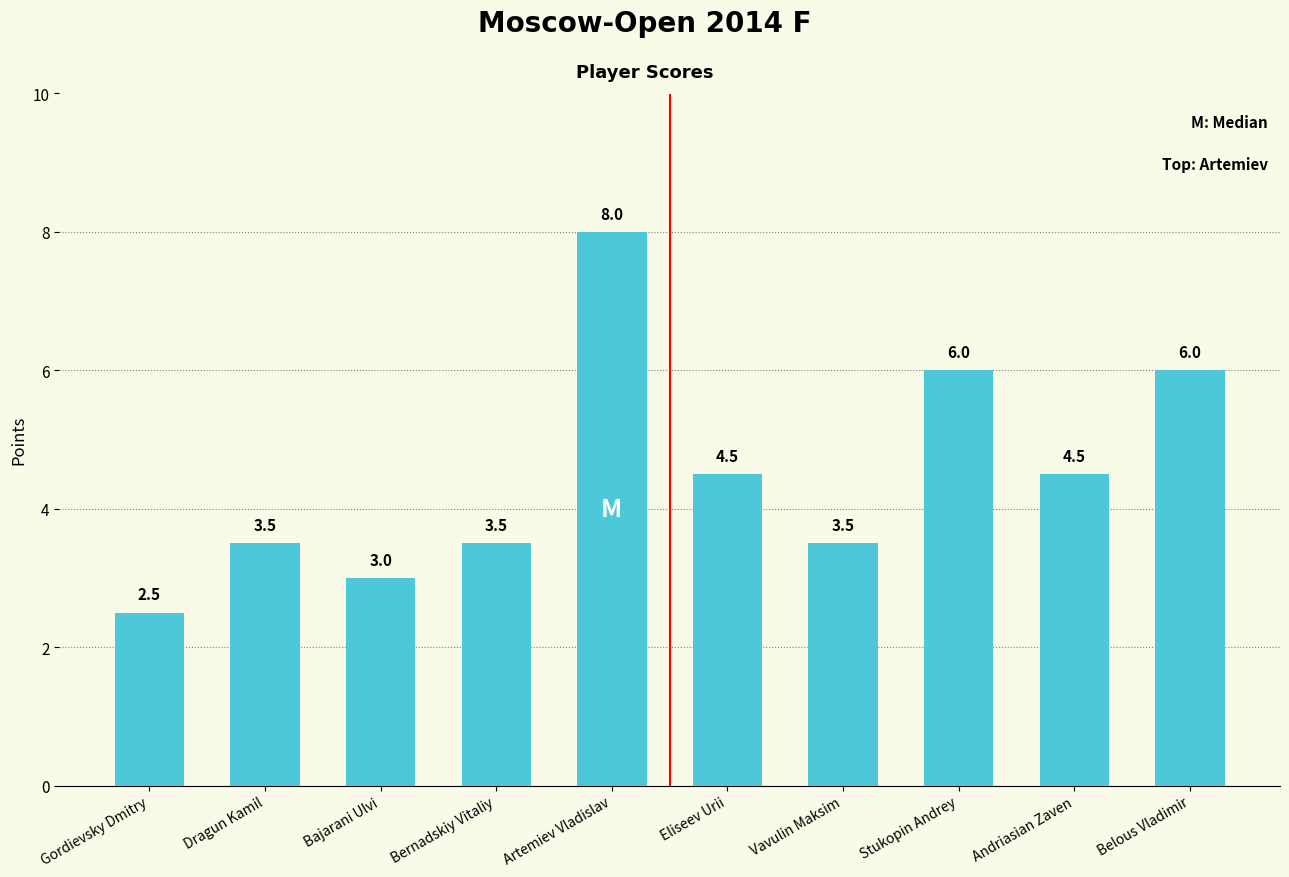

How many distinct data groups are displayed?

1